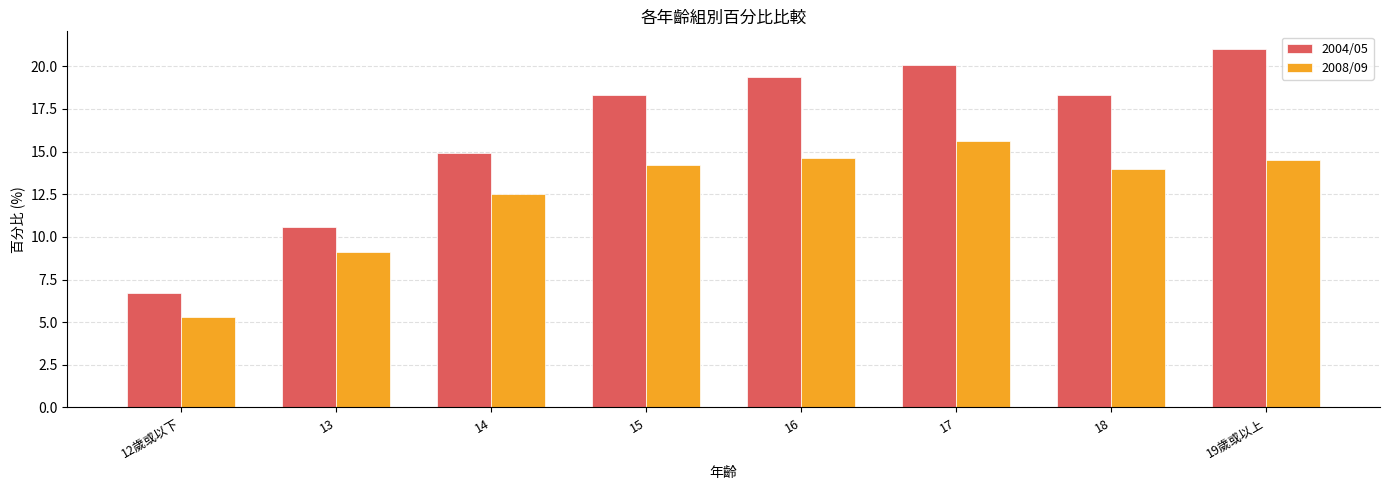

How many groups of bars are there?

8